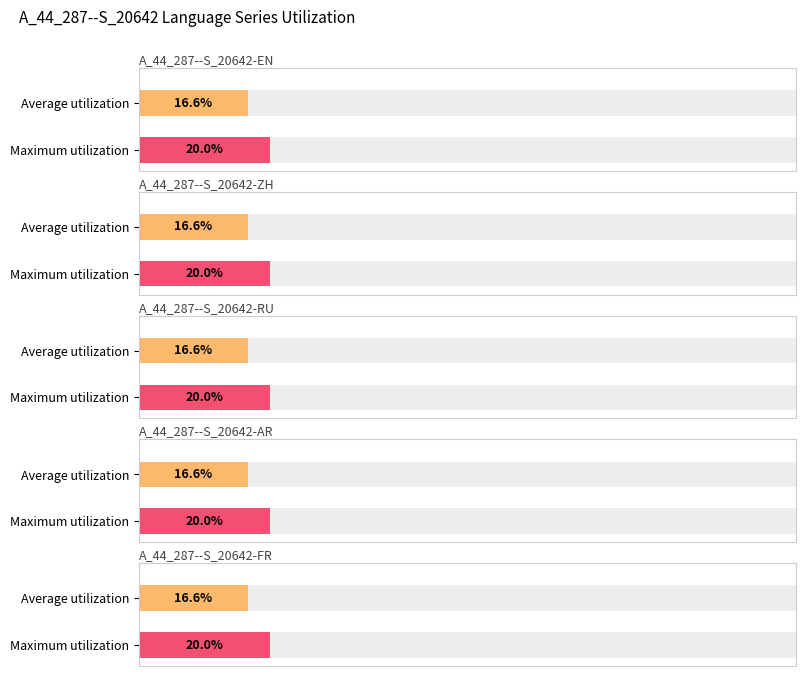

True or false: A_44_287--S_20642-EN has a value of 1 at 2022-09-06.

False